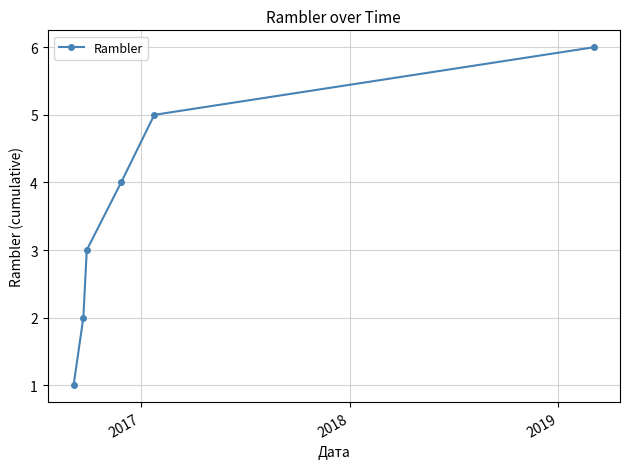

True or false: the data has more than 1 interior local peaks.

False